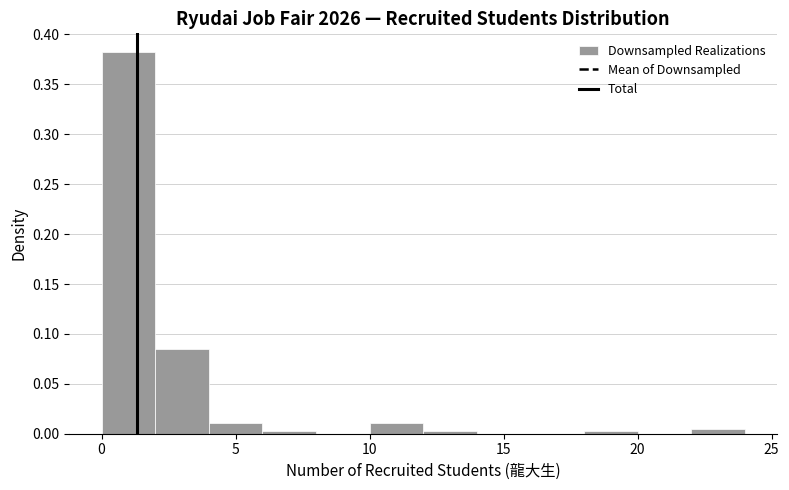

Which range on the x-axis has the tallest bar?

0 to 2